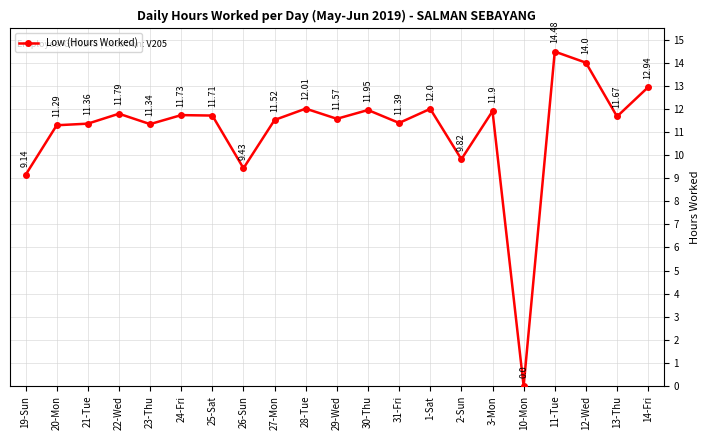

Which category has the lowest value across all series?

10-Mon